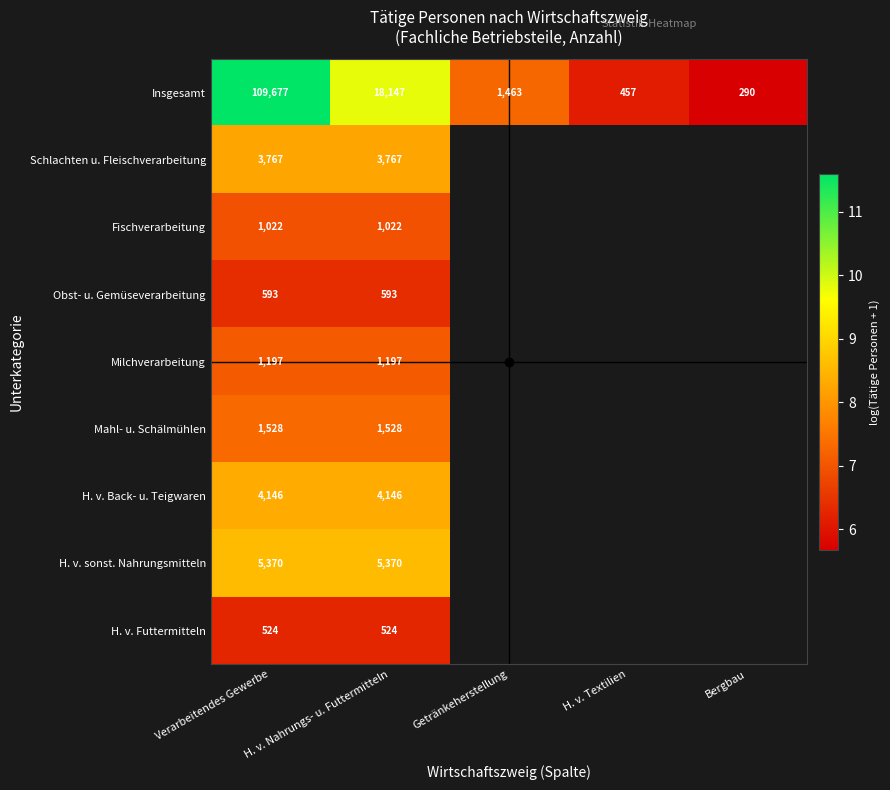

Count the number of categories in the chart.

5